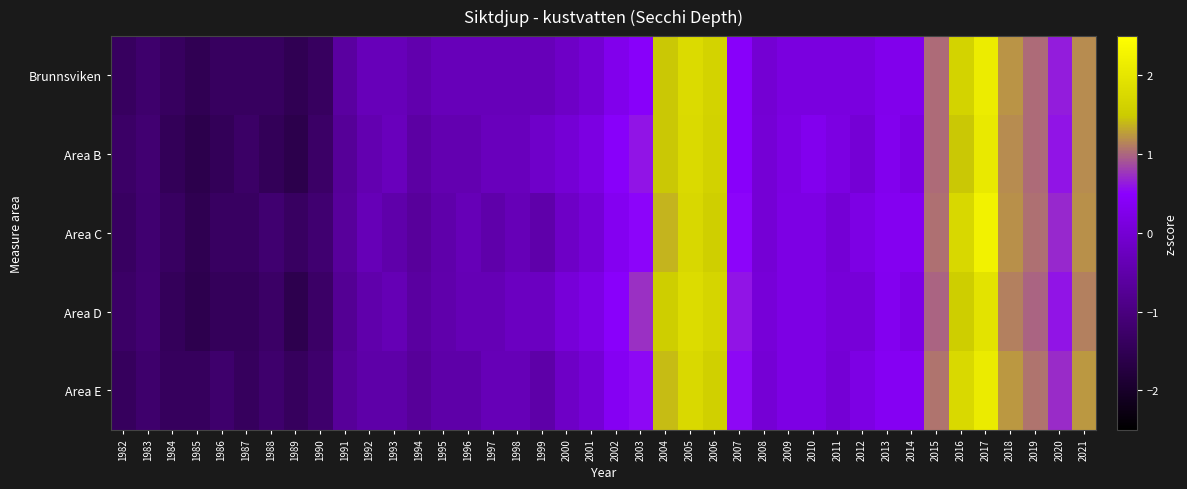

Reading right to left, list all the values displayed in this chart.

Brunnsviken: 2021=1.2	2020=0.6	2019=1.0	2018=1.2	2017=2.1	2016=1.6	2015=1.0	2014=0.3	2013=0.3	2012=0.1	2011=0.1	2010=0.1	2009=0.1	2008=-0.0	2007=0.4	2006=1.6	2005=1.8	2004=1.5	2003=0.4	2002=0.3	2001=-0.0	2000=-0.2	1999=-0.3	1998=-0.3	1997=-0.3	1996=-0.3	1995=-0.3	1994=-0.5	1993=-0.3	1992=-0.3	1991=-0.6	1990=-1.4	1989=-1.5	1988=-1.4	1987=-1.4	1986=-1.4	1985=-1.5	1984=-1.4	1983=-1.2	1982=-1.4
Area B: 2021=1.2	2020=0.6	2019=1.0	2018=1.2	2017=2.1	2016=1.5	2015=1.0	2014=0.2	2013=0.3	2012=0.0	2011=0.2	2010=0.3	2009=0.2	2008=0.0	2007=0.4	2006=1.6	2005=1.8	2004=1.5	2003=0.6	2002=0.4	2001=0.2	2000=0.0	1999=-0.1	1998=-0.3	1997=-0.3	1996=-0.4	1995=-0.4	1994=-0.6	1993=-0.3	1992=-0.4	1991=-0.7	1990=-1.3	1989=-1.6	1988=-1.4	1987=-1.3	1986=-1.4	1985=-1.6	1984=-1.4	1983=-1.2	1982=-1.3
Area C: 2021=1.2	2020=0.7	2019=1.0	2018=1.2	2017=2.2	2016=1.7	2015=1.0	2014=0.4	2013=0.4	2012=0.2	2011=0.0	2010=0.2	2009=0.2	2008=0.0	2007=0.5	2006=1.6	2005=1.7	2004=1.4	2003=0.5	2002=0.4	2001=0.0	2000=-0.2	1999=-0.5	1998=-0.3	1997=-0.5	1996=-0.3	1995=-0.5	1994=-0.7	1993=-0.5	1992=-0.3	1991=-0.7	1990=-1.2	1989=-1.4	1988=-1.2	1987=-1.4	1986=-1.4	1985=-1.5	1984=-1.4	1983=-1.2	1982=-1.4
Area D: 2021=1.1	2020=0.6	2019=1.0	2018=1.1	2017=1.9	2016=1.5	2015=1.0	2014=0.2	2013=0.3	2012=0.1	2011=0.1	2010=0.2	2009=0.2	2008=0.1	2007=0.6	2006=1.7	2005=1.8	2004=1.5	2003=0.7	2002=0.5	2001=0.2	2000=0.1	1999=-0.2	1998=-0.2	1997=-0.4	1996=-0.4	1995=-0.5	1994=-0.6	1993=-0.4	1992=-0.5	1991=-0.8	1990=-1.3	1989=-1.6	1988=-1.3	1987=-1.4	1986=-1.4	1985=-1.6	1984=-1.4	1983=-1.2	1982=-1.3
Area E: 2021=1.2	2020=0.7	2019=1.1	2018=1.2	2017=2.1	2016=1.8	2015=1.1	2014=0.4	2013=0.4	2012=0.2	2011=0.0	2010=0.2	2009=0.2	2008=0.0	2007=0.5	2006=1.6	2005=1.8	2004=1.4	2003=0.5	2002=0.4	2001=0.0	2000=-0.2	1999=-0.5	1998=-0.3	1997=-0.3	1996=-0.5	1995=-0.5	1994=-0.7	1993=-0.5	1992=-0.5	1991=-0.7	1990=-1.2	1989=-1.4	1988=-1.2	1987=-1.4	1986=-1.2	1985=-1.4	1984=-1.4	1983=-1.2	1982=-1.4